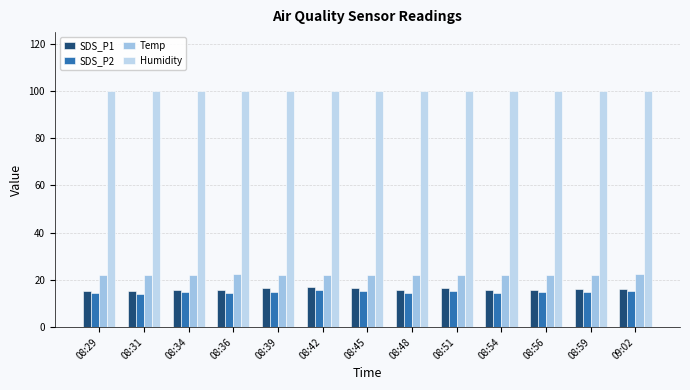

What is the difference between the highest and lowest values at 08:51?

84.5